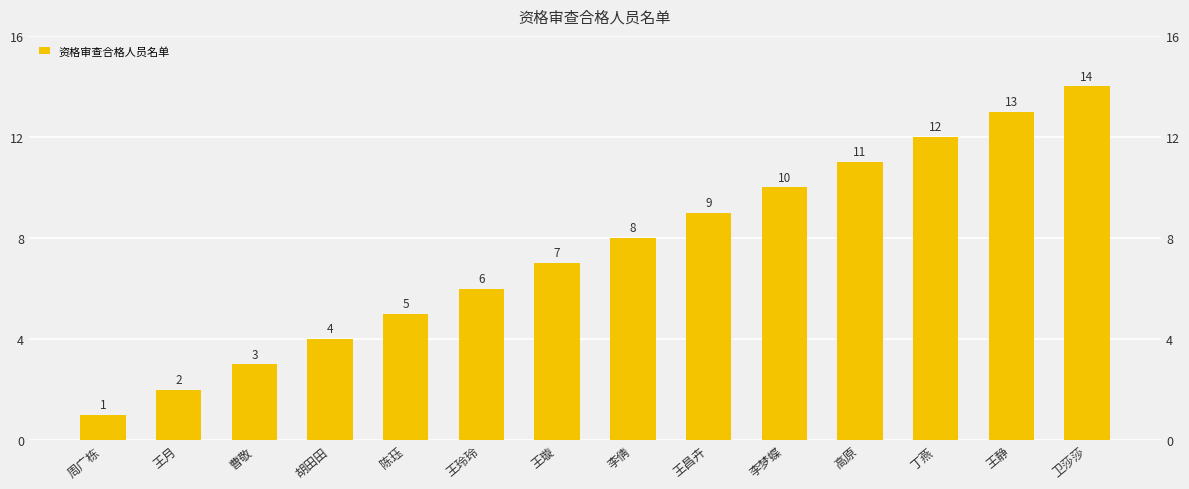

What is the change in value from 王月 to 李梦蝶?

+8